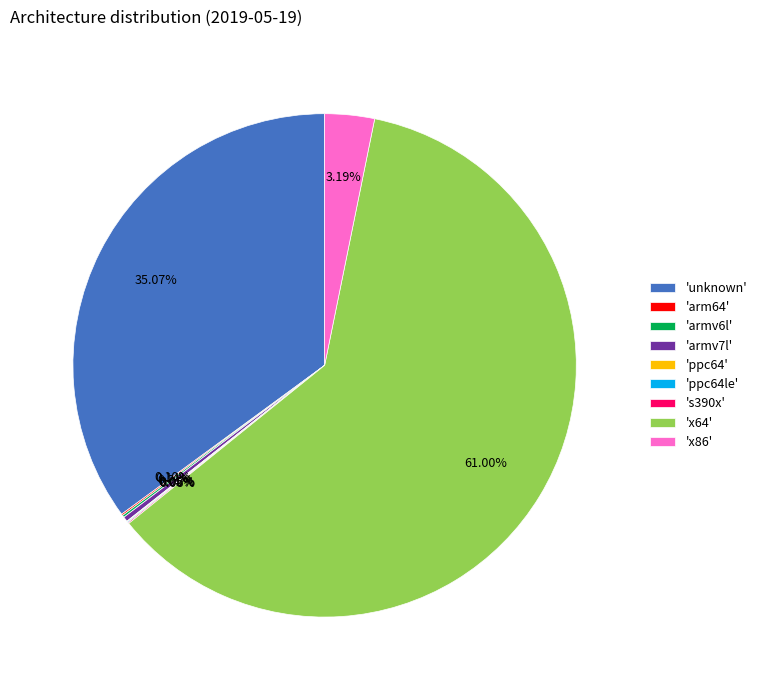

Is 'armv7l' the majority of the pie?

No